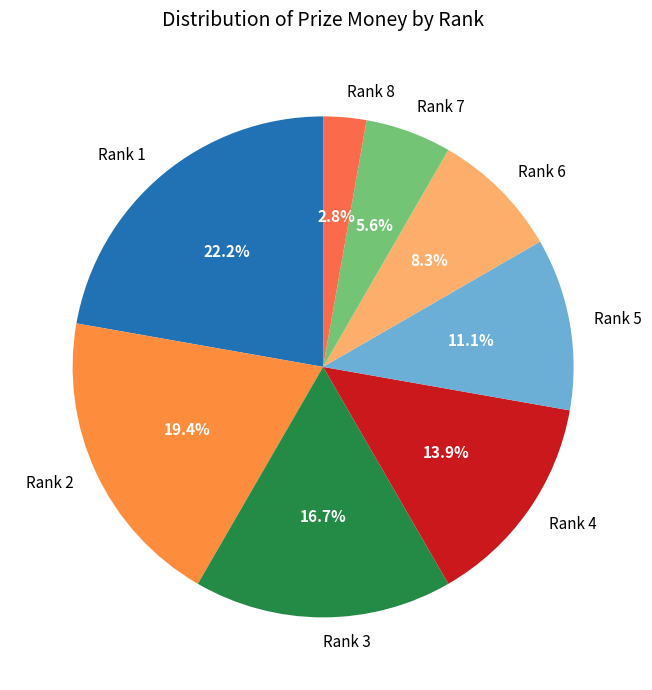

How much of the chart is everything except Rank 2?

80.6%